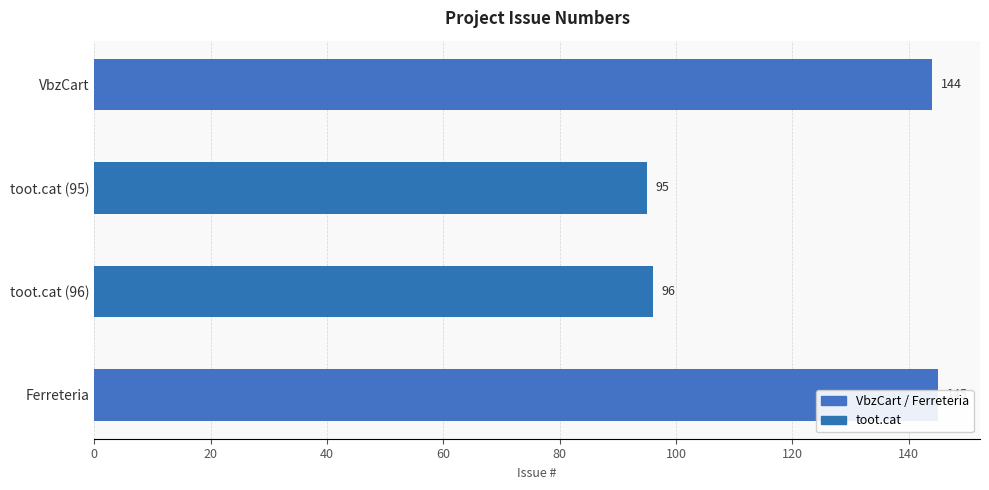

What is the greatest value displayed?

145